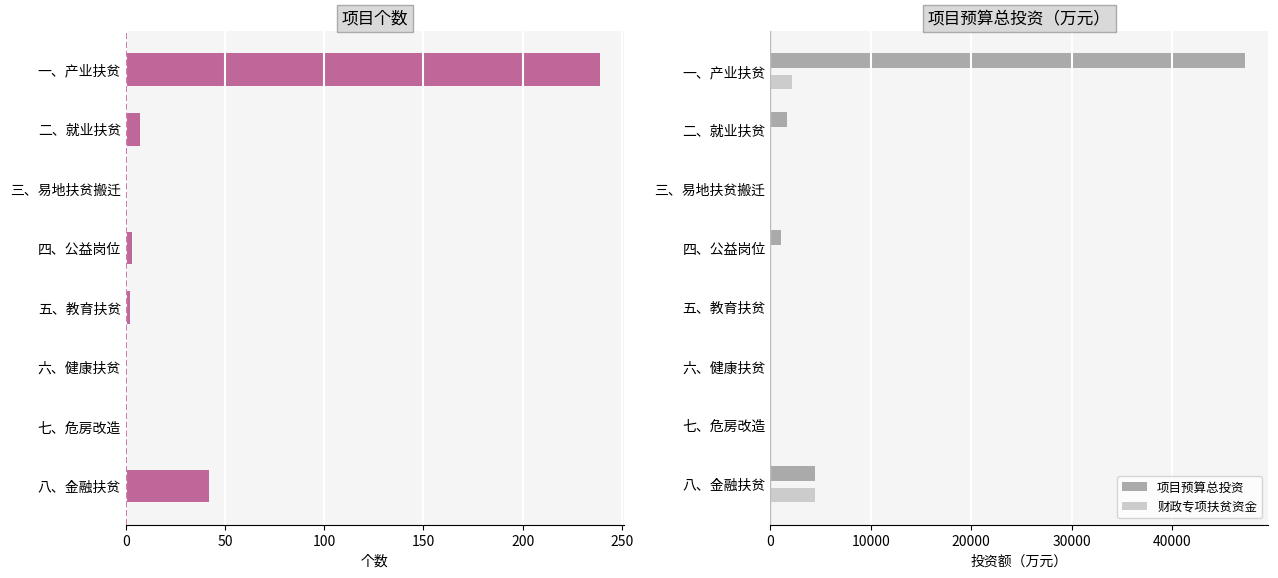

Where is 项目预算总投资 nearest to the value 23616?

八、金融扶贫